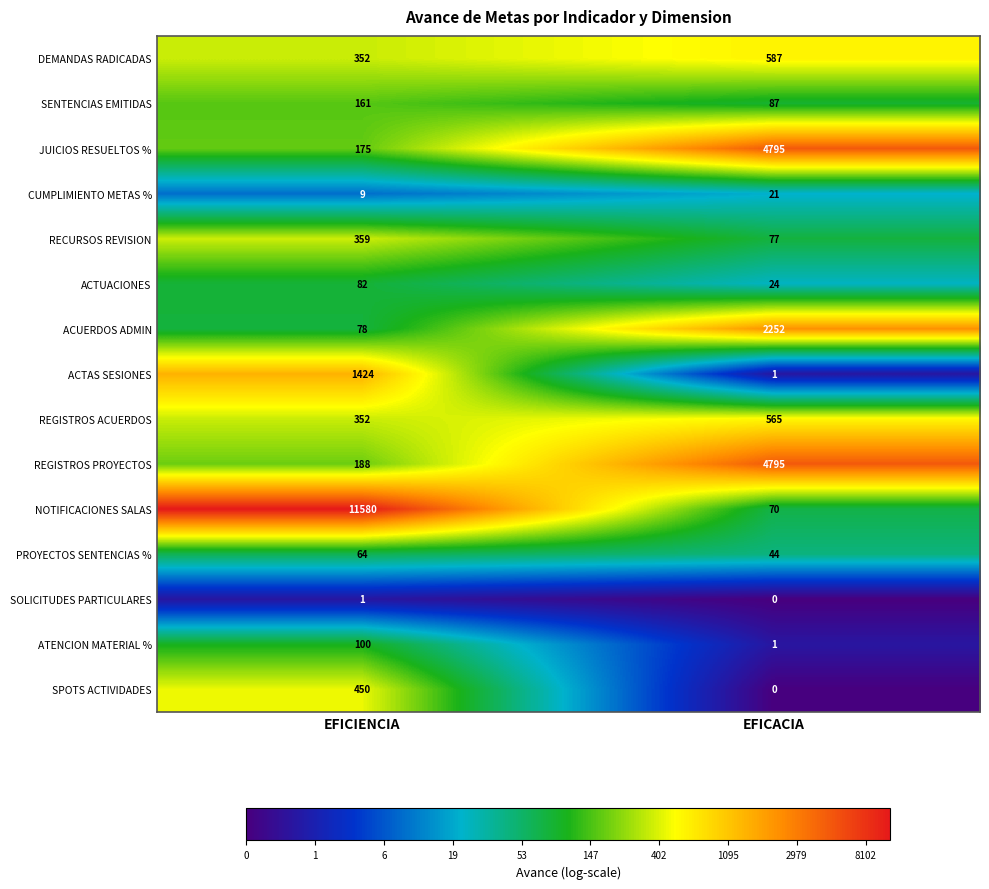

At which label is SOLICITUDES PARTICULARES closest to 0?

EFICACIA